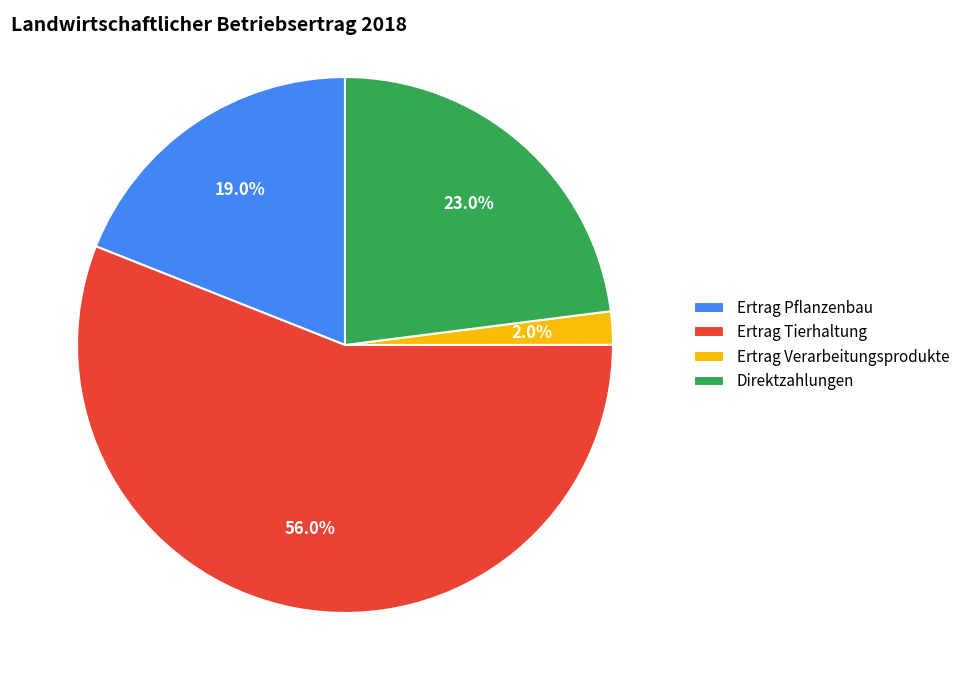

Rank the categories by value from highest to lowest.

Ertrag Tierhaltung, Direktzahlungen, Ertrag Pflanzenbau, Ertrag Verarbeitungsprodukte